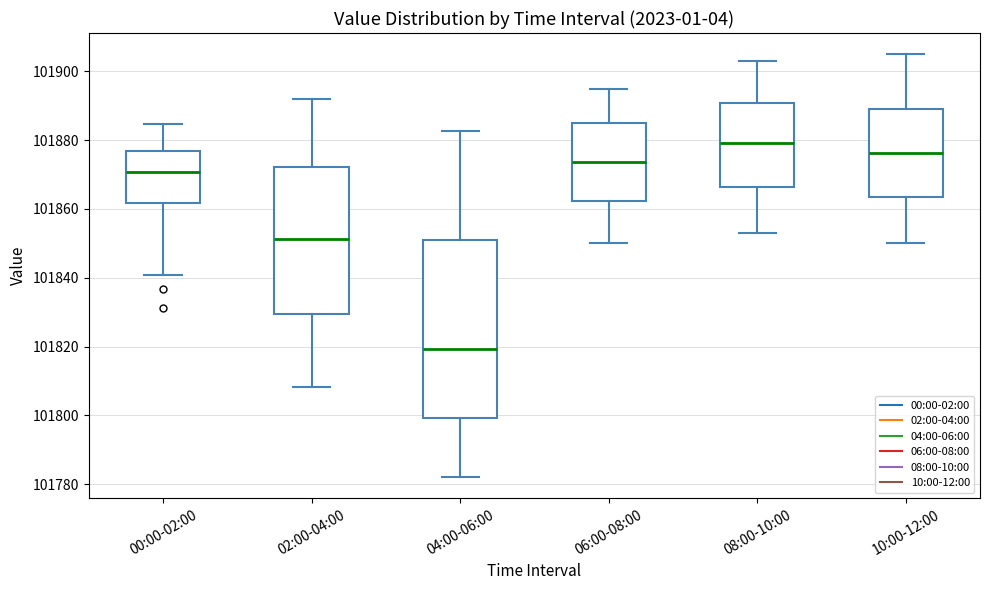

Reading left to right, read every box against the y-axis: the position of its median line, the range the box covers, and the ends of its whiskers. The values are not printed on the chart, so give them approximately, as read against the axis.

00:00-02:00: median 101870, box 101862 to 101876, whiskers 101840 to 101884
02:00-04:00: median 101852, box 101830 to 101872, whiskers 101808 to 101892
04:00-06:00: median 101820, box 101800 to 101852, whiskers 101782 to 101882
06:00-08:00: median 101874, box 101862 to 101886, whiskers 101850 to 101896
08:00-10:00: median 101880, box 101866 to 101890, whiskers 101854 to 101904
10:00-12:00: median 101876, box 101864 to 101890, whiskers 101850 to 101906